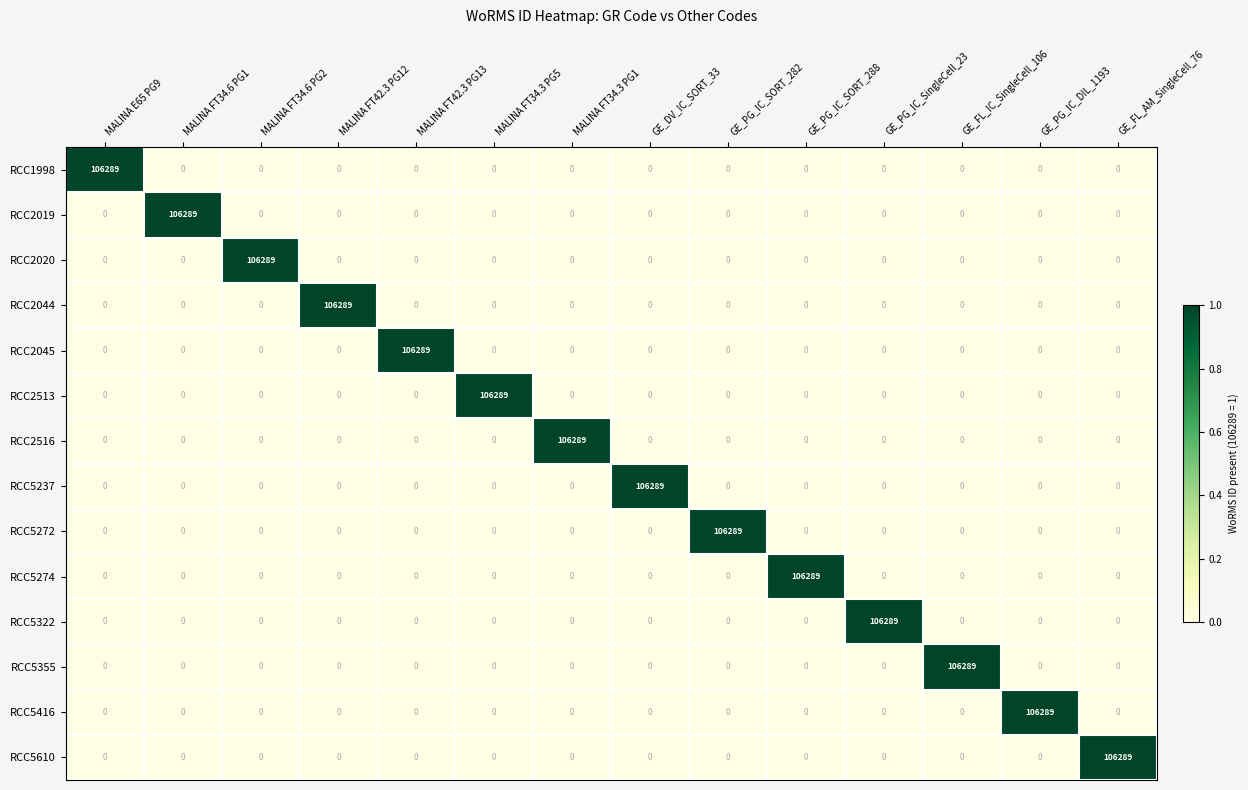

Is it true that RCC5322 equals 0 at GE_FL_AM_SingleCell_76?

True